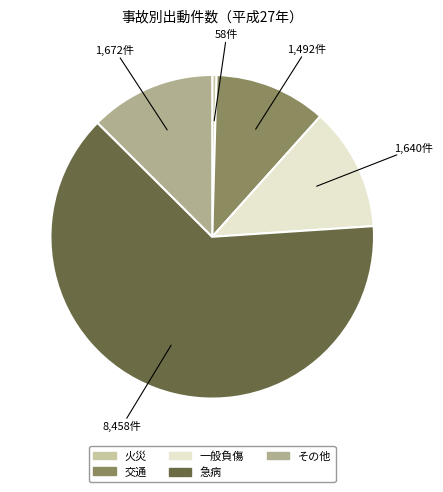

What is the change in value from 一般負傷 to その他?

+32